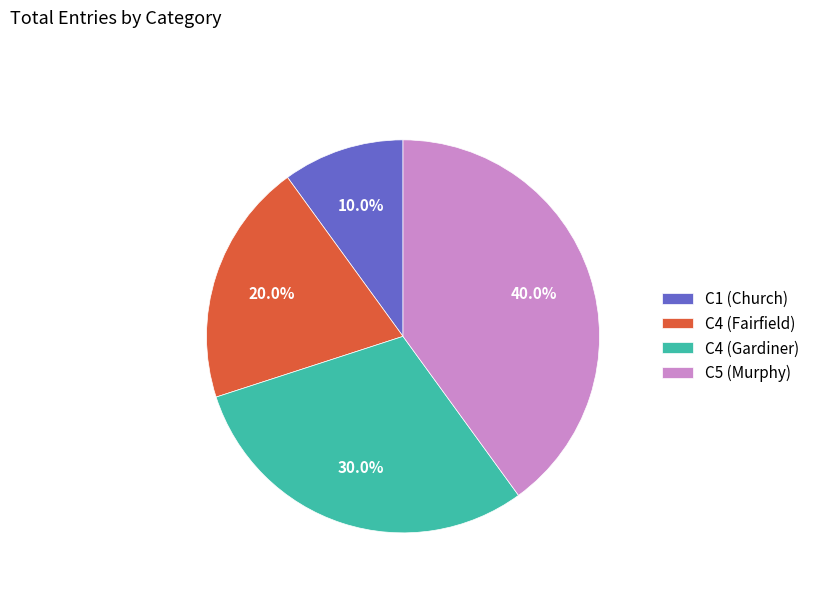

Is it true that C1 is 10% of the pie?

True